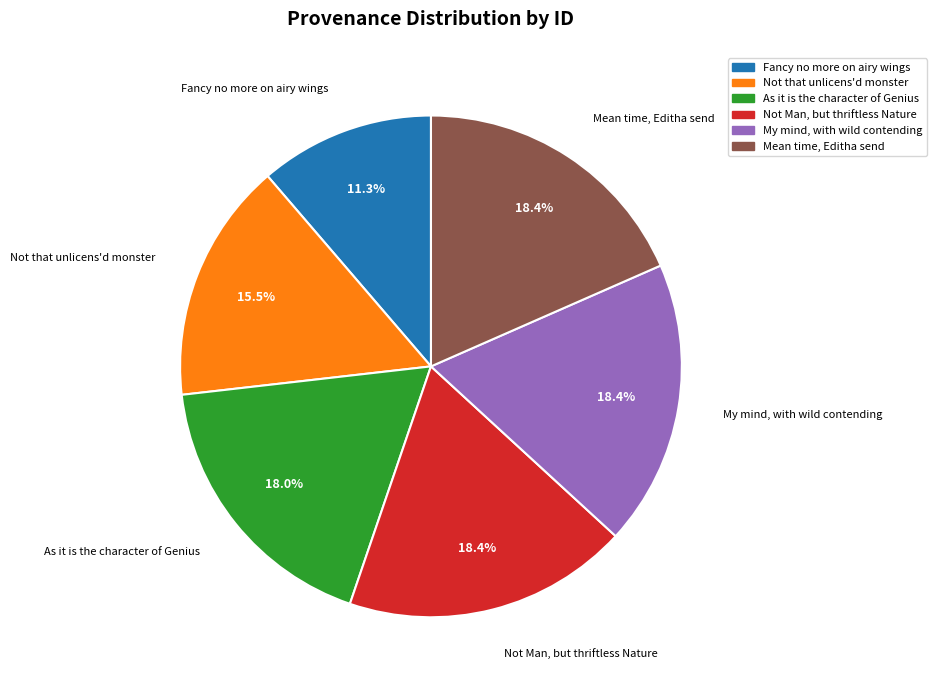

Is there a majority slice in this chart?

No